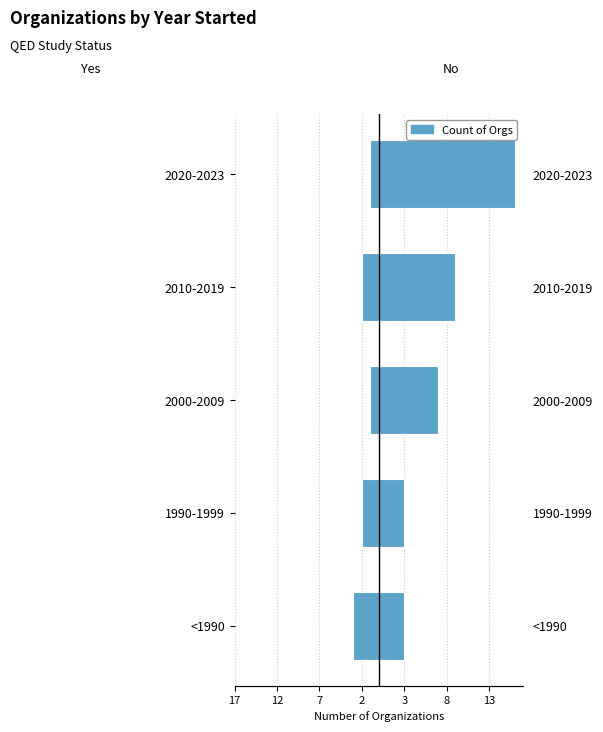

Between 1990-1999 and 2020-2023, which series saw the biggest shift?

No (QED)